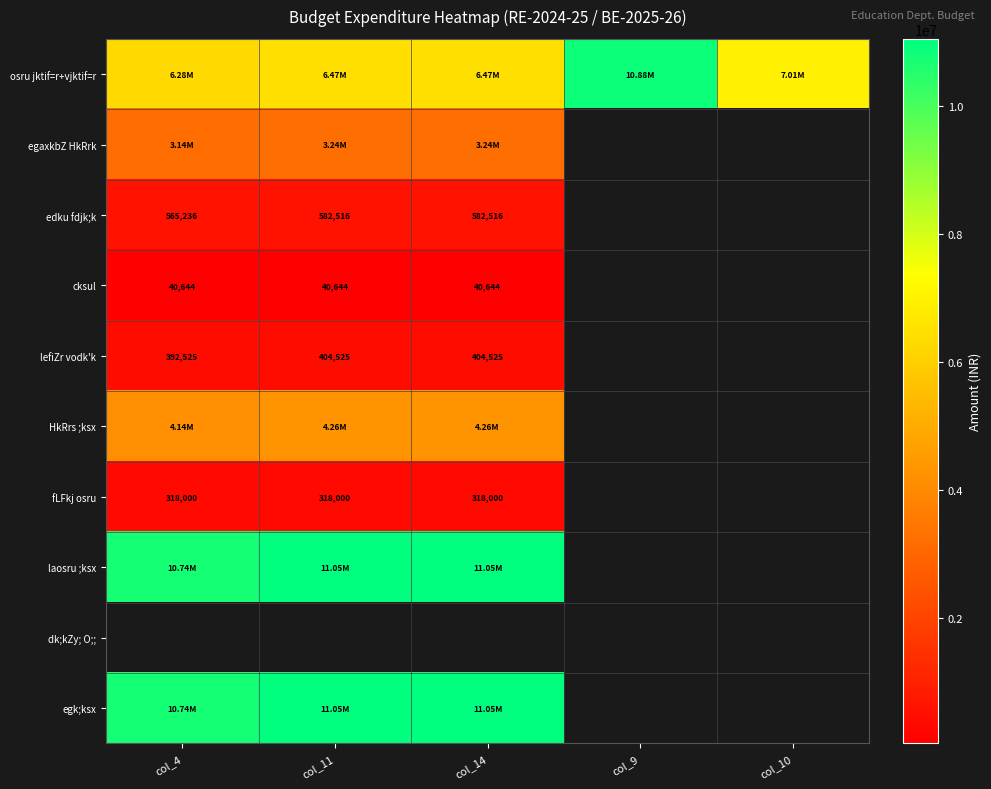

Between col_10 and col_14, which is larger?

col_10